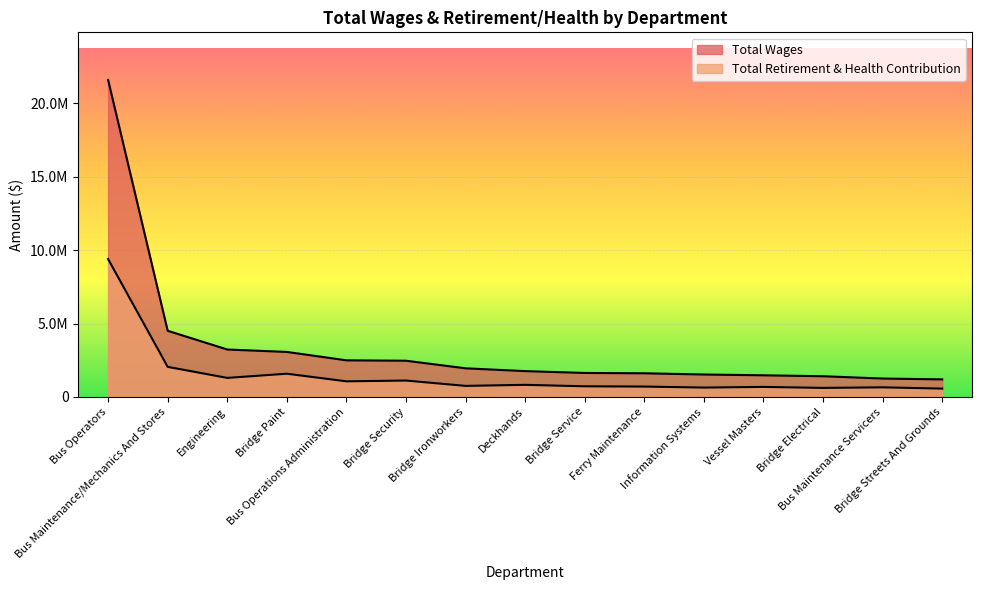

What is the total value across all series at Bridge Electrical?

2023499